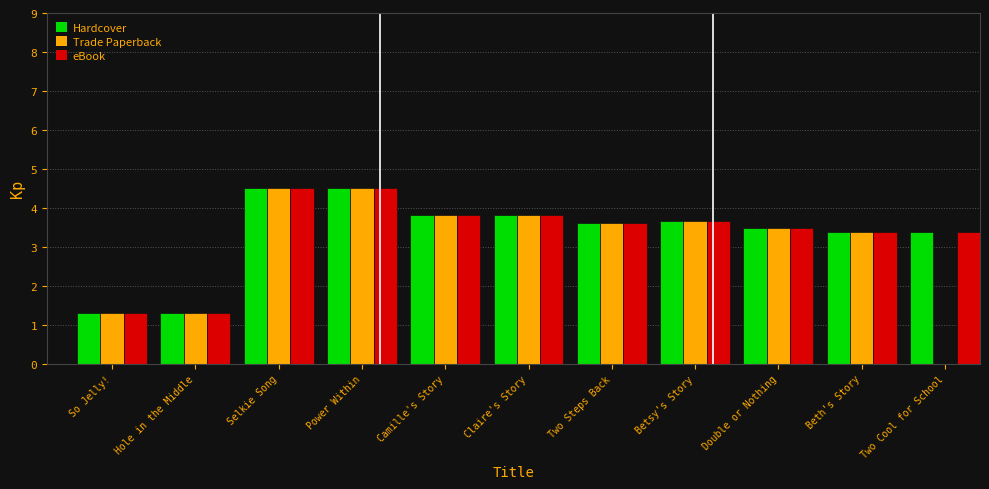

Is the value of Hardcover at Power Within greater than the value of eBook at Two Steps Back?

Yes